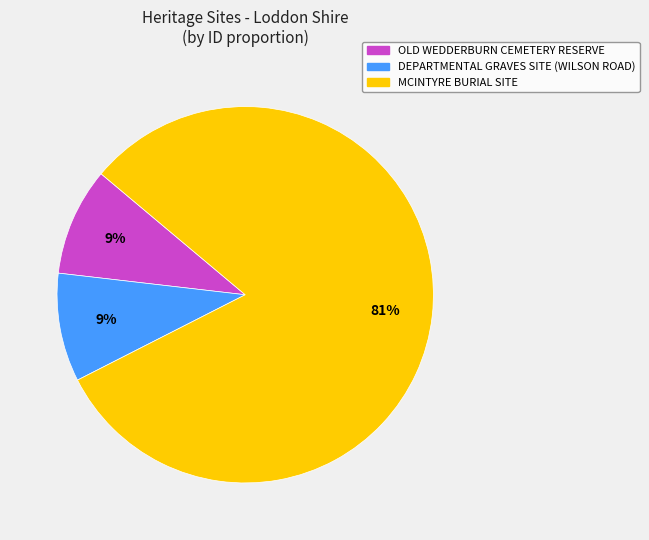

How many segments does this pie chart have?

3